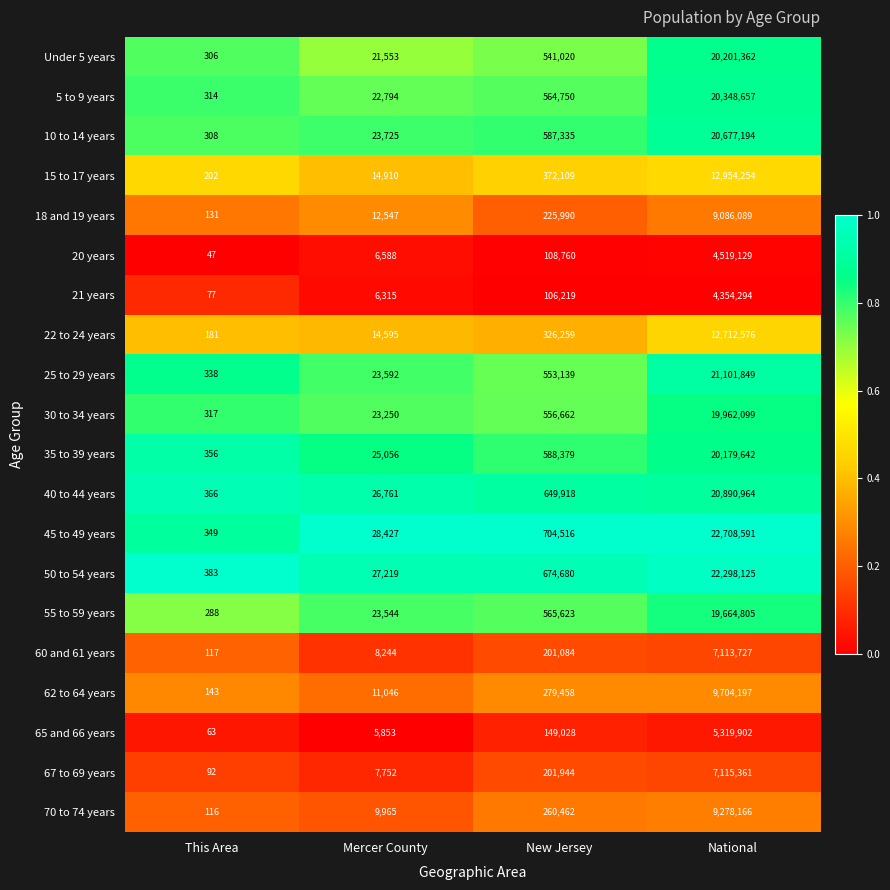

Which series has the widest spread of values?

45 to 49 years